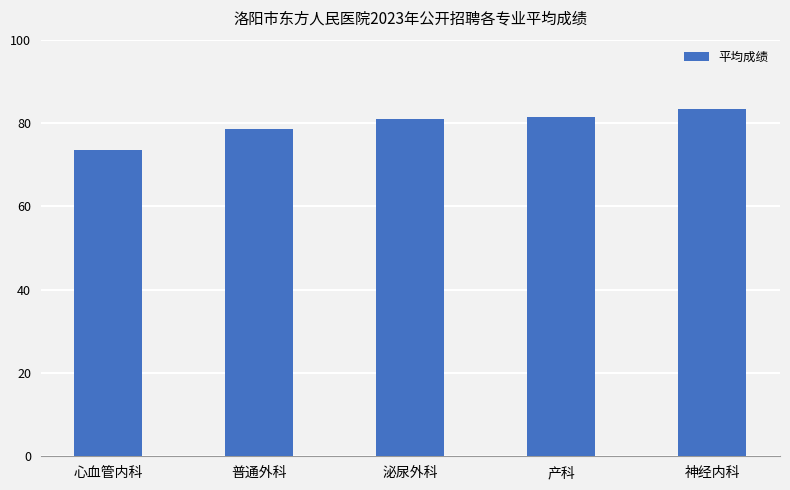

What is the minimum value shown in the chart?

73.6